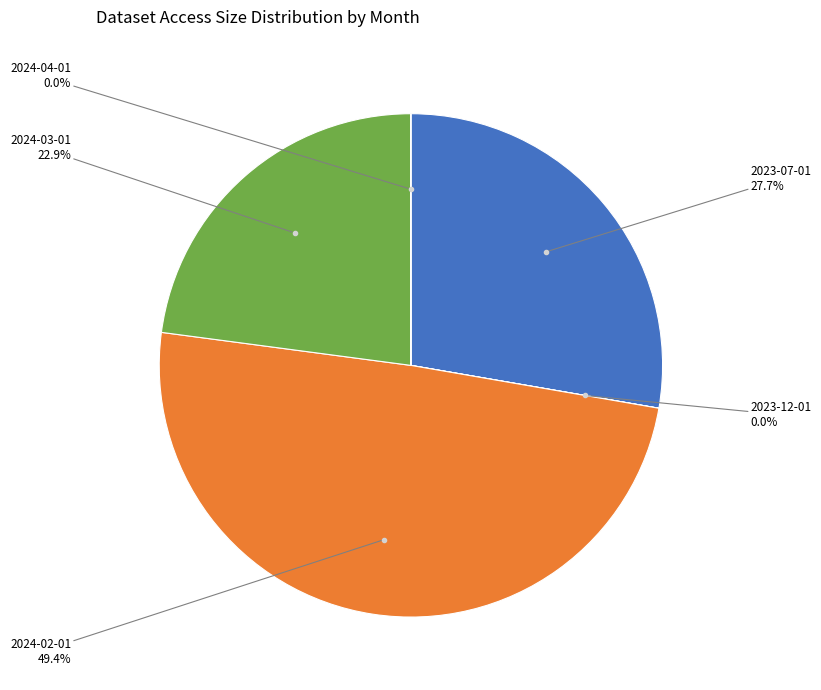

Is there any slice that represents more than half of the pie?

No